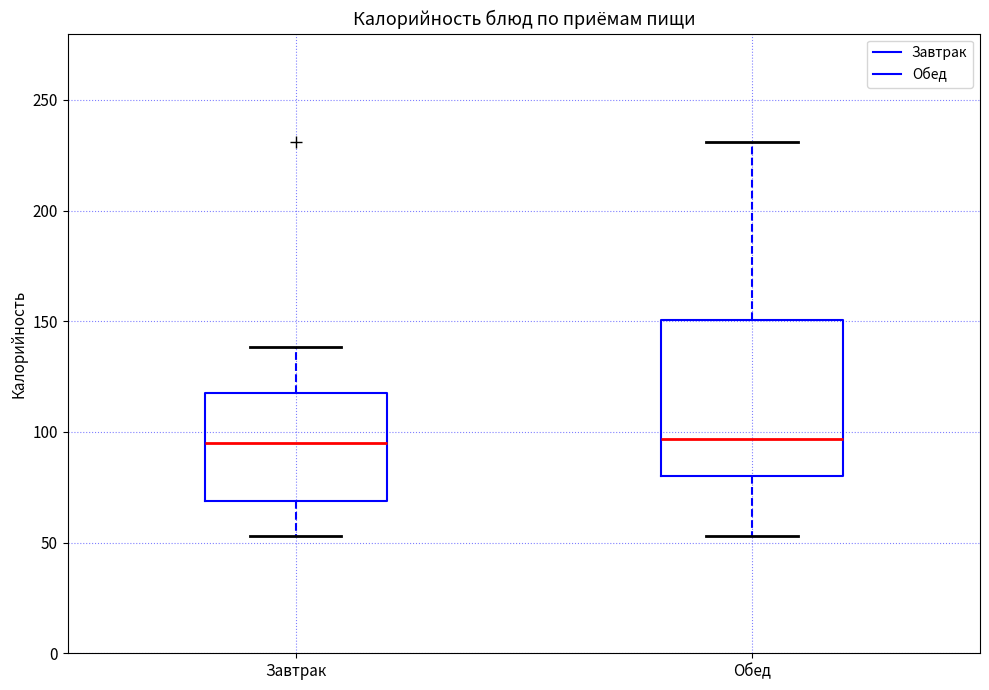

Reading left to right, transcribe this box plot: for each box, give where its median line is, the range the box spans, and where its two whiskers end, as read against the y-axis. The values are not printed on the chart, so give them approximately, as read against the axis.

Завтрак: median 95, box 70 to 120, whiskers 55 to 140
Обед: median 95, box 80 to 150, whiskers 55 to 230